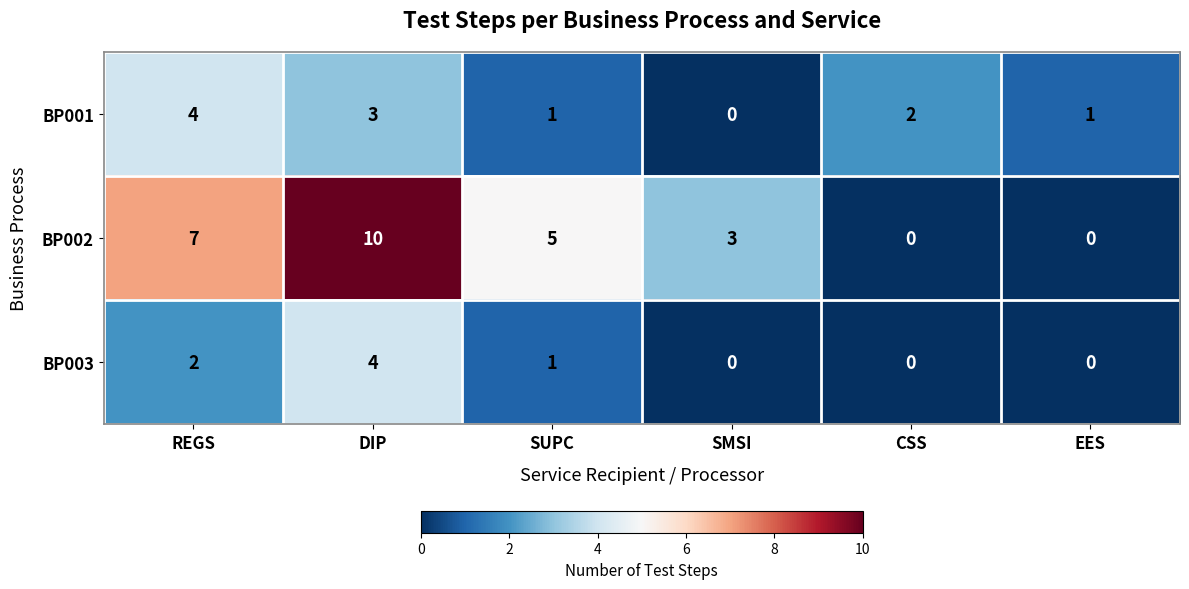

Is the value of BP002 at DIP greater than the value of BP003 at REGS?

Yes